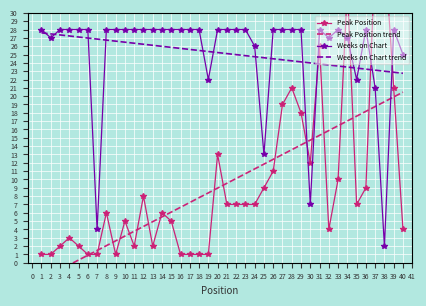

Is it true that Weeks on Chart equals 46.3 at 4?

False